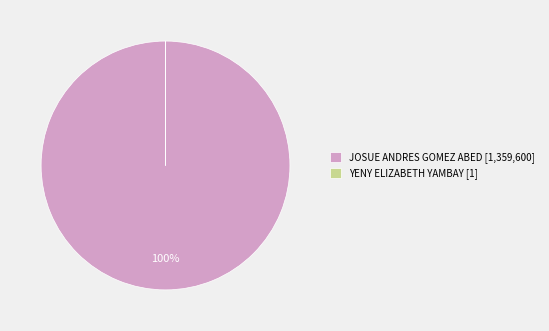

Is there a majority slice in this chart?

Yes